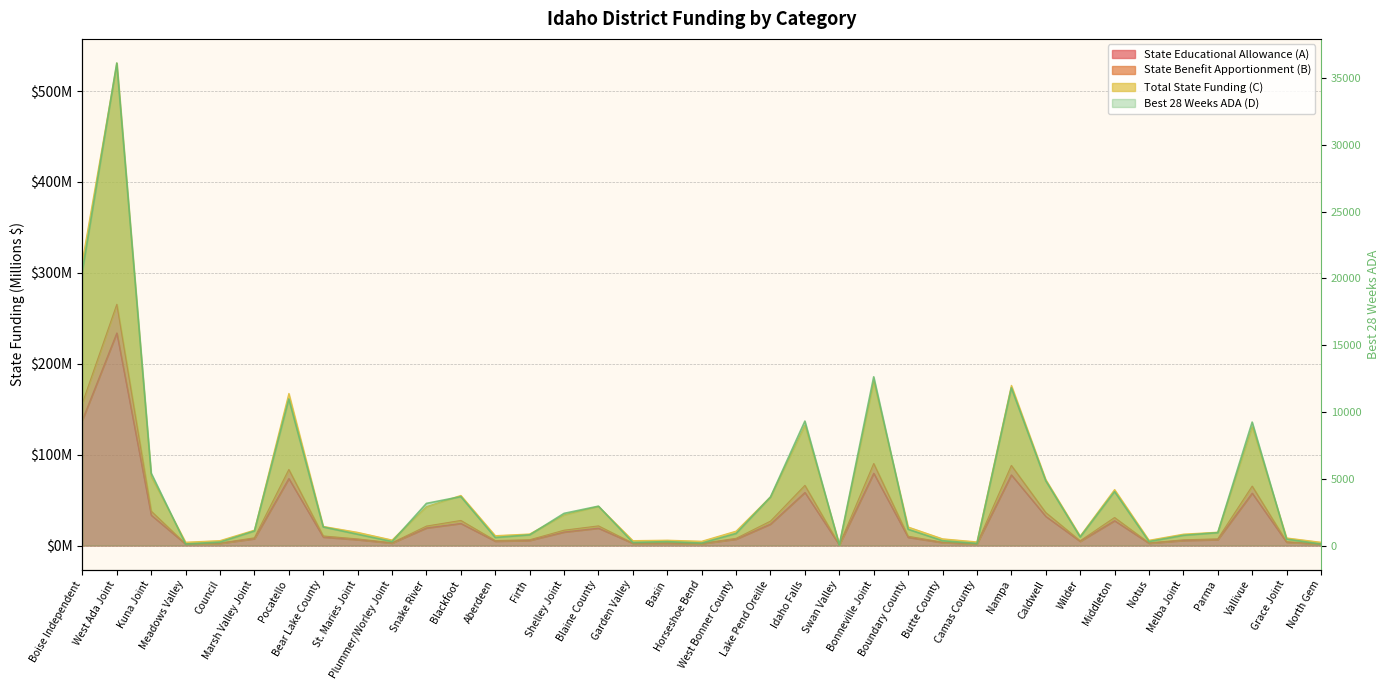

What is the value of the State Benefit Apportionment (B) point at the 9th from the left?

7.3